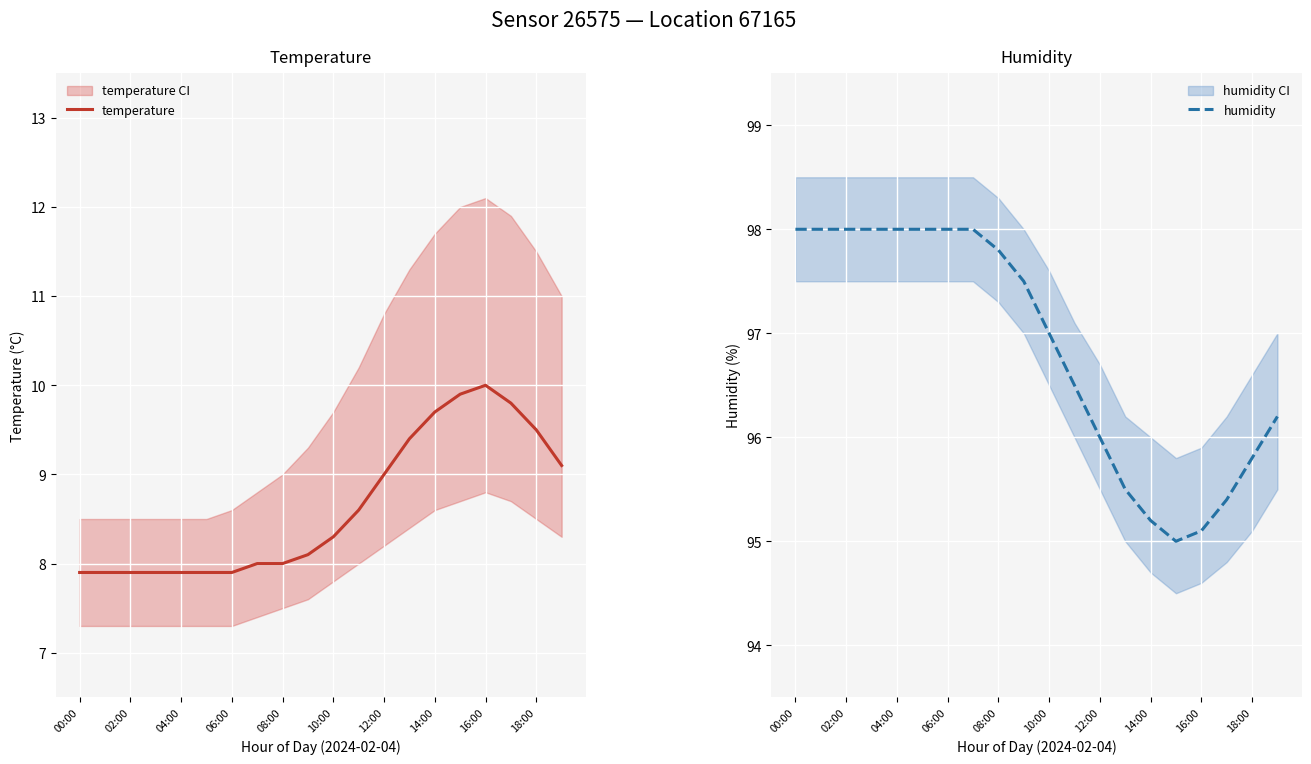

What is the minimum value shown in the chart?

7.9